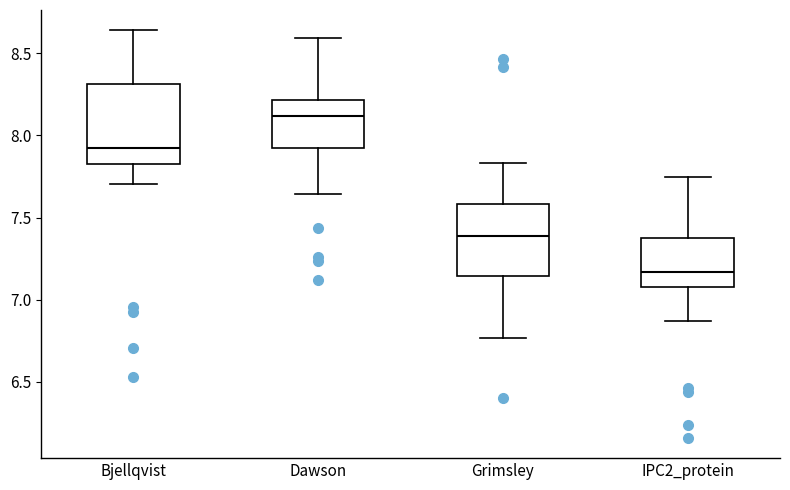

Where does the upper whisker of the box for IPC2_protein end on the y-axis? The values are not printed on the chart, so give them approximately, as read against the axis.

7.75